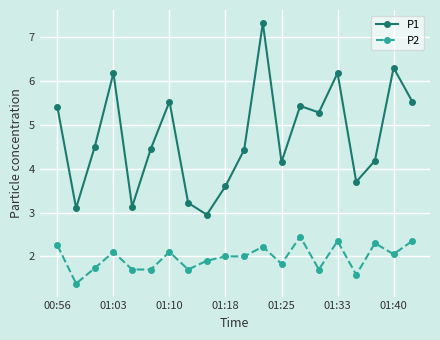

What is the maximum value for P1?

7.3